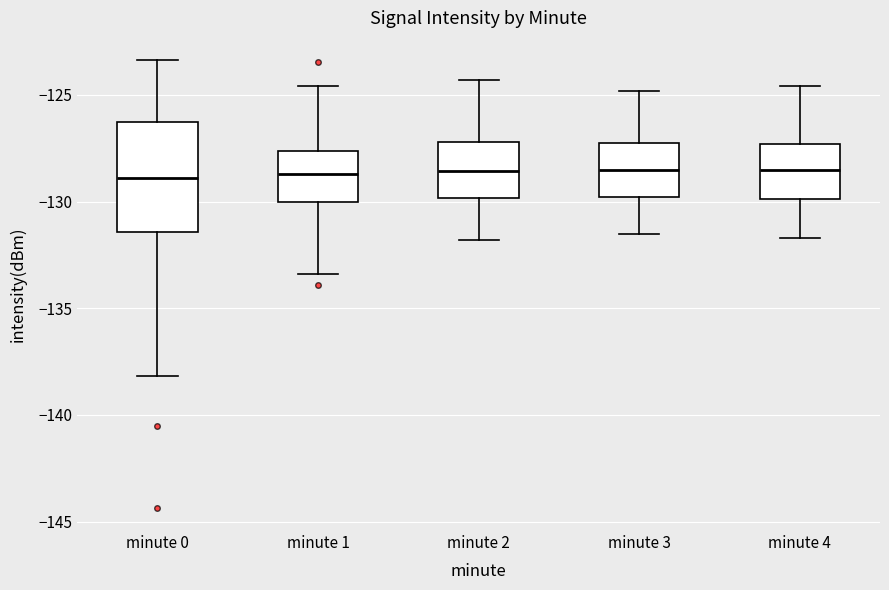

Comparing the boxes themselves (not the whiskers), which one is the tallest?

minute 0